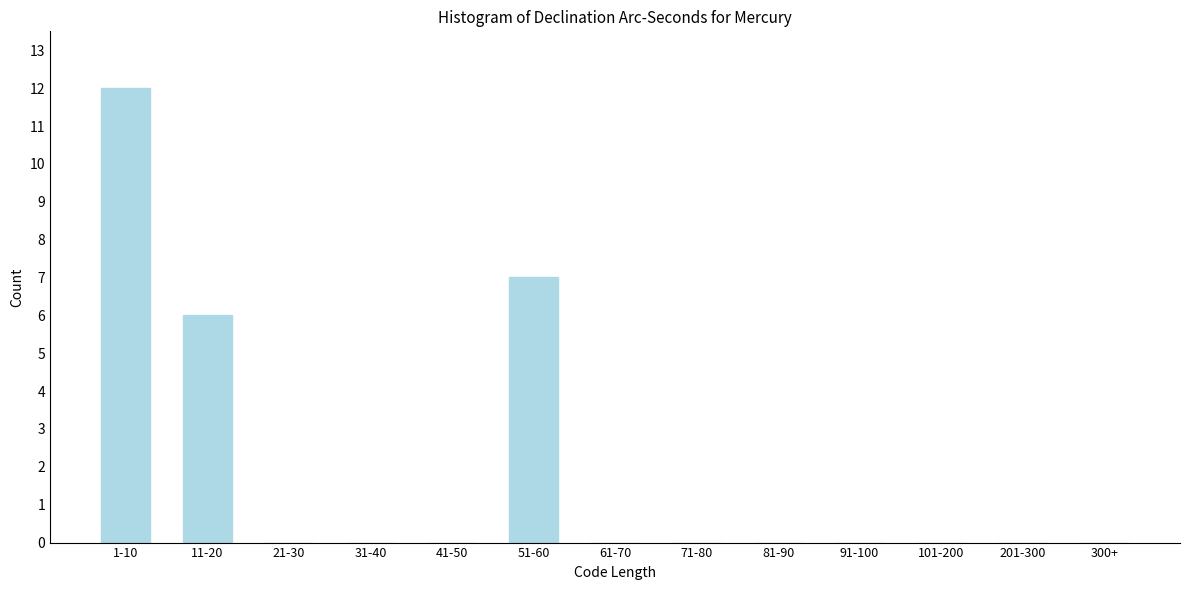

Reading left to right, what are all the values shown in this chart?

1-10=12	11-20=6	21-30=0	31-40=0	41-50=0	51-60=7	61-70=0	71-80=0	81-90=0	91-100=0	101-200=0	201-300=0	300+=0